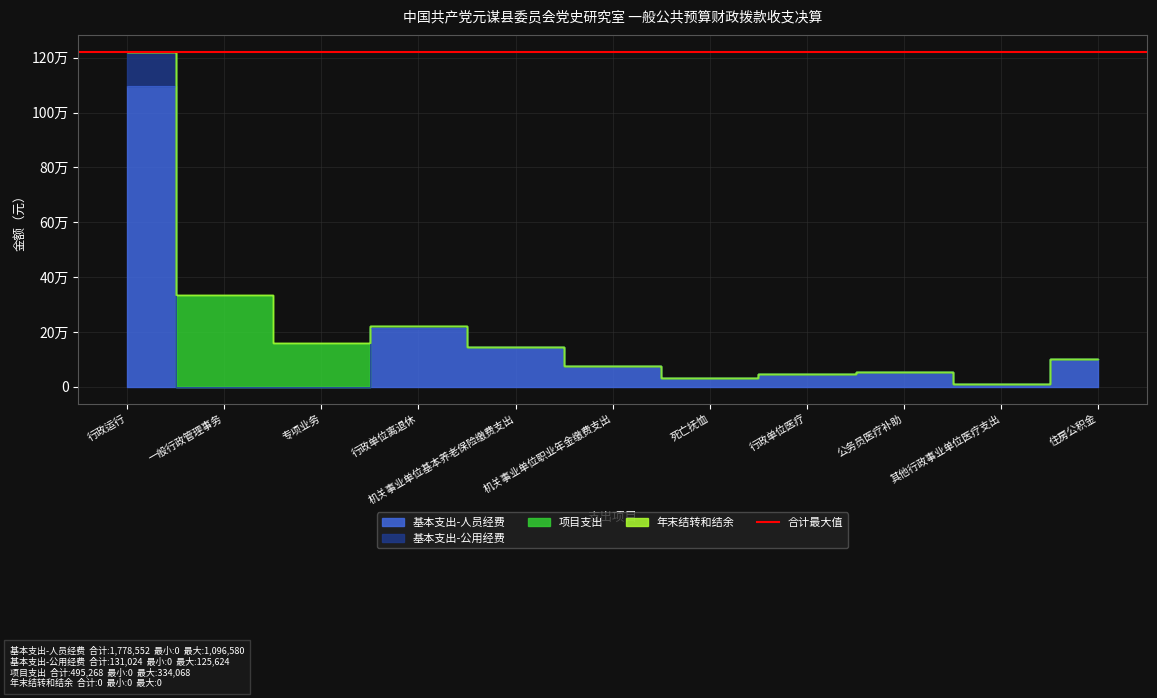

The value of 基本支出-公用经费 at 机关事业单位职业年金缴费支出 is 76746.2. True or false?

True